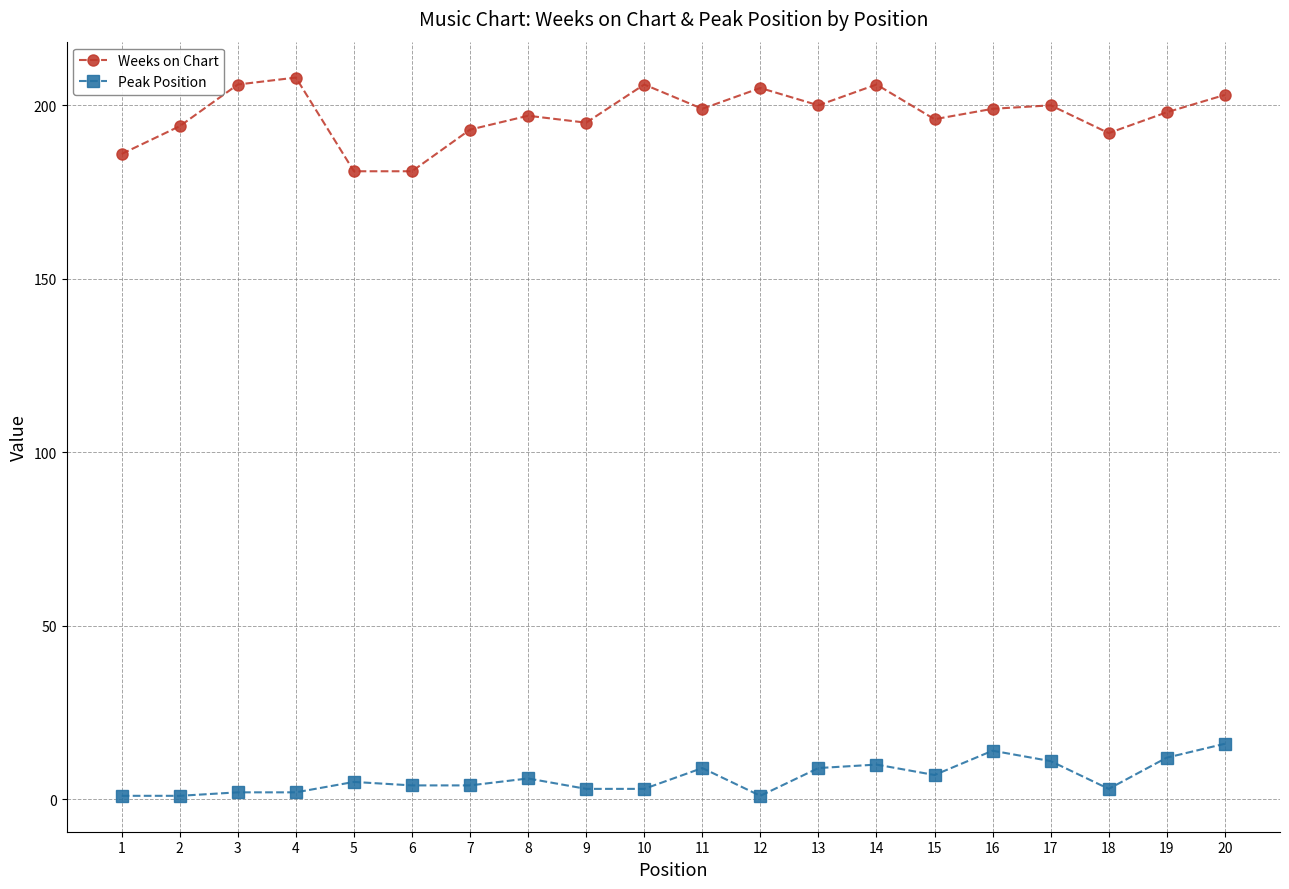

How many lines are shown in the chart?

2